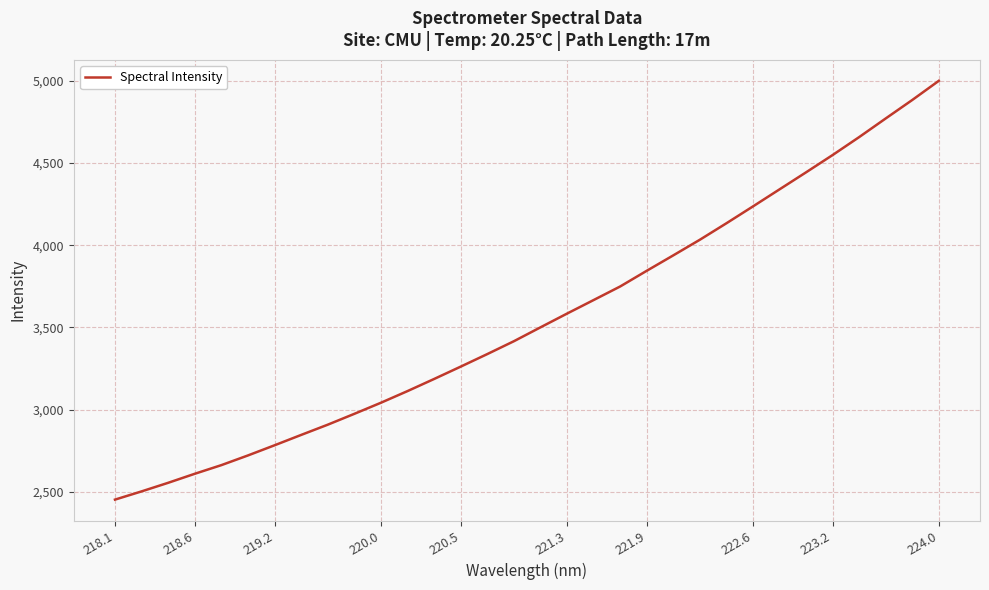

What is the maximum value shown in the chart?

5000.3